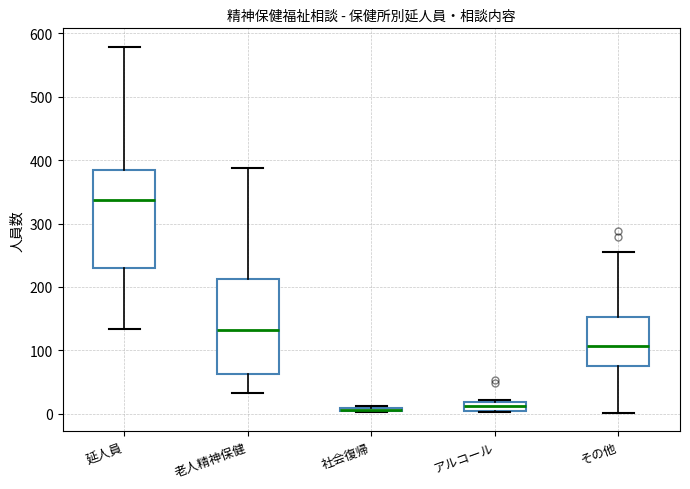

Where does the lower whisker of the box for 老人精神保健 end on the y-axis? The values are not printed on the chart, so give them approximately, as read against the axis.

30